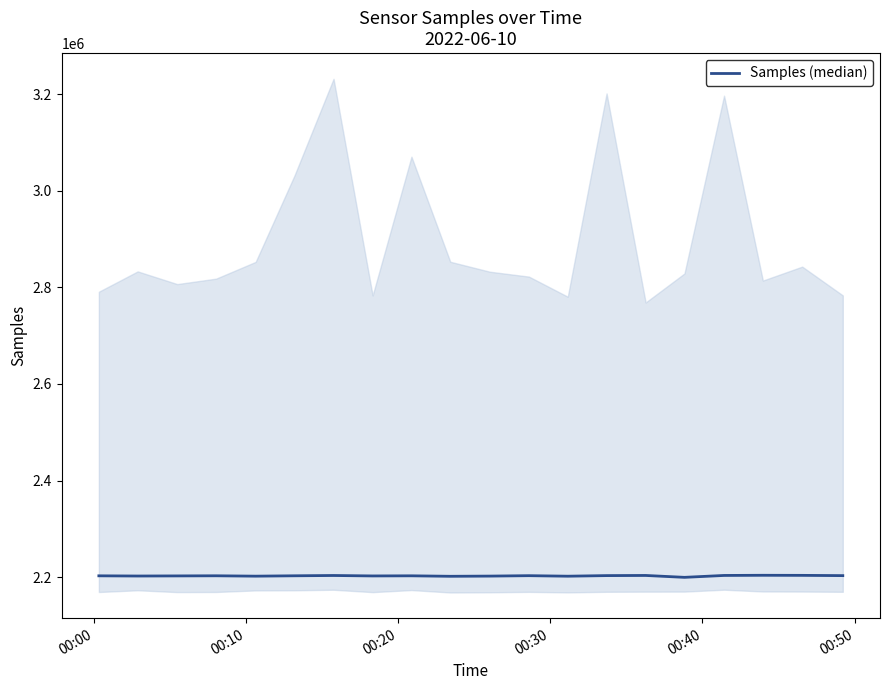

How many series are shown in this chart?

1